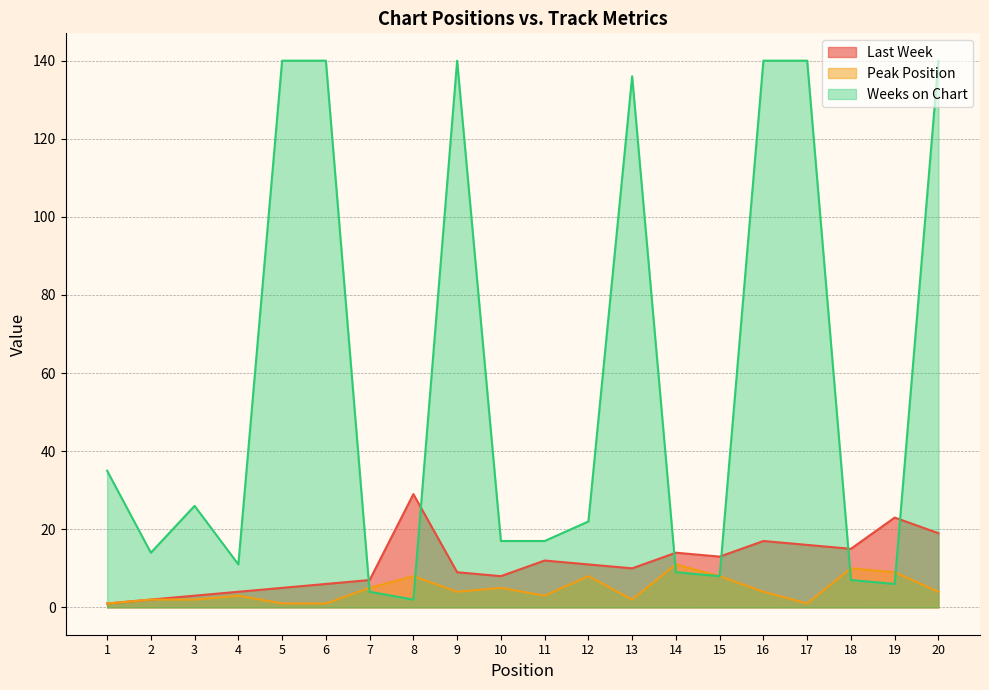

Where is the first local maximum for Weeks on Chart?

3